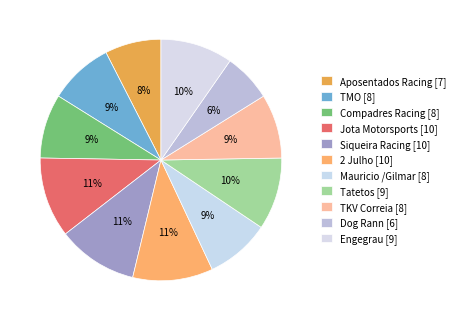

What is the smallest slice in the pie chart?

Dog Rann